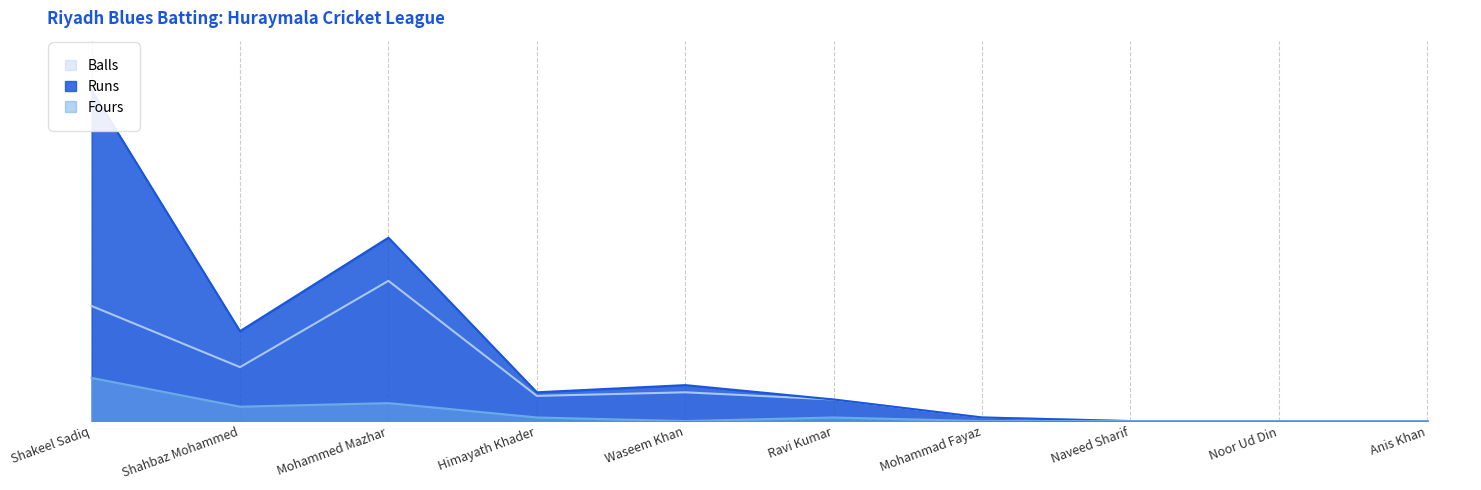

True or false: Runs and Balls cross at least once.

False